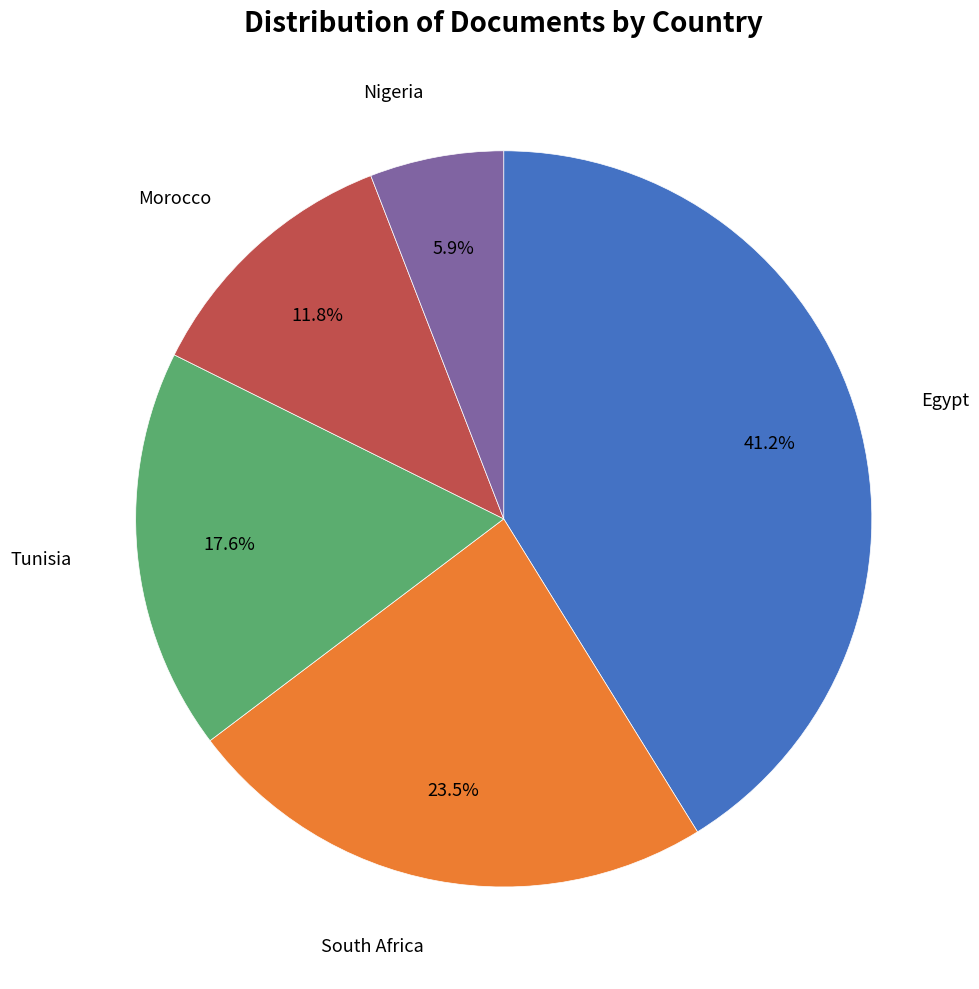

Is there a majority slice in this chart?

No